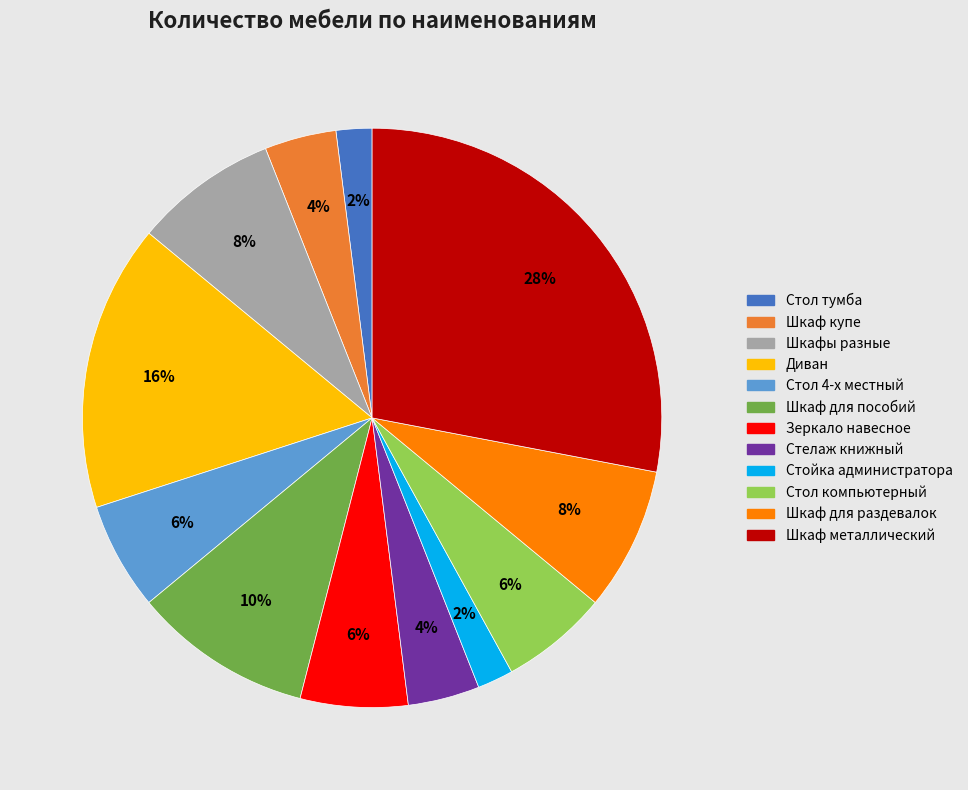

To the nearest percent, what portion does Стол компьютерный represent?

6%